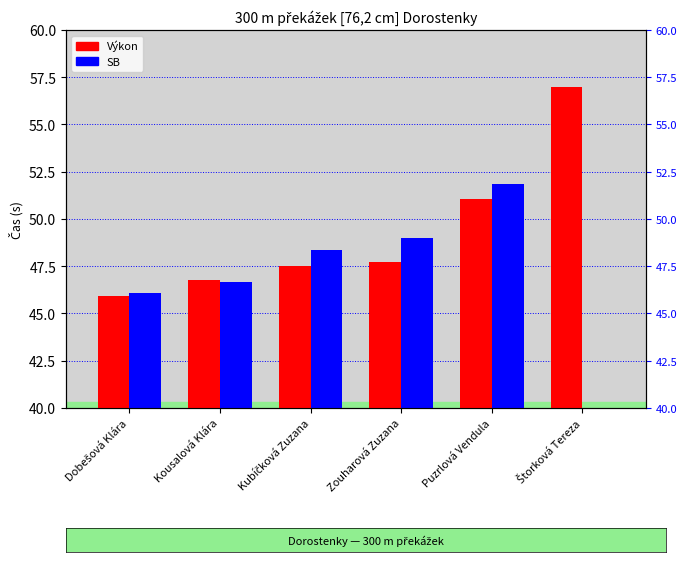

At how many categories does at least one series exceed 53?

1